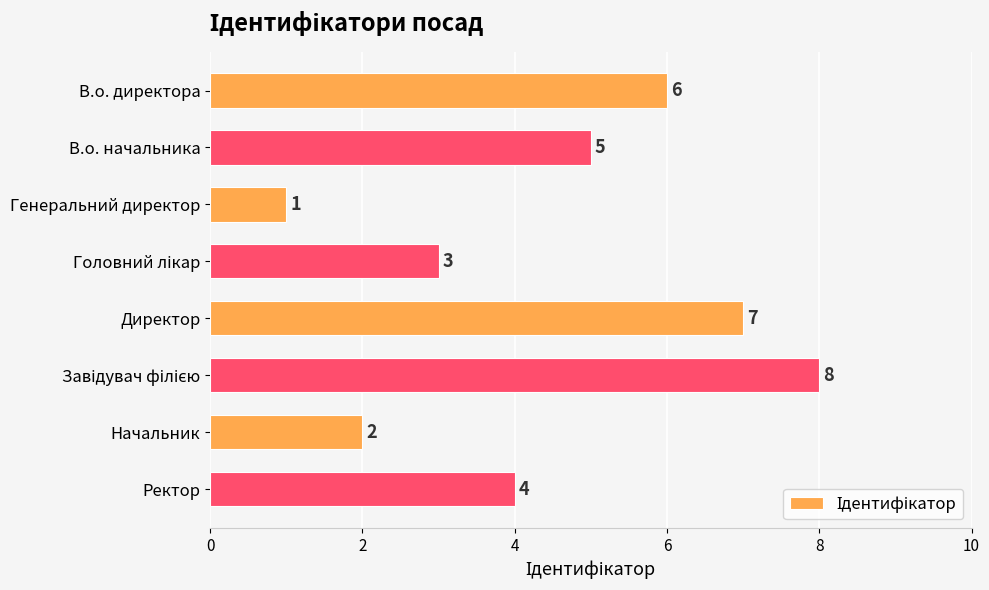

Count the number of data series in this chart.

1